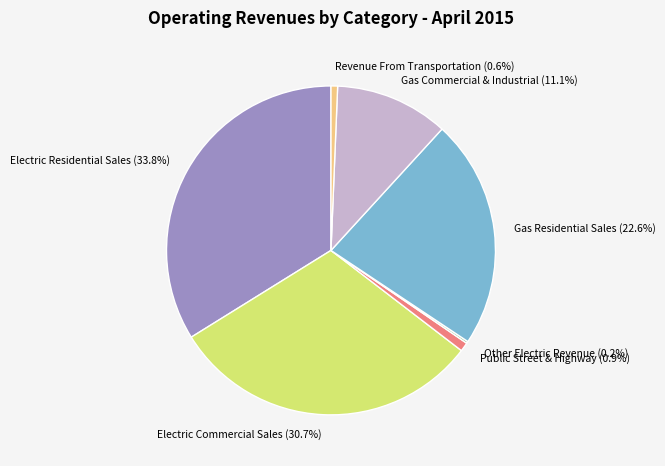

Does Public Street & Highway account for over 50% of the chart?

No